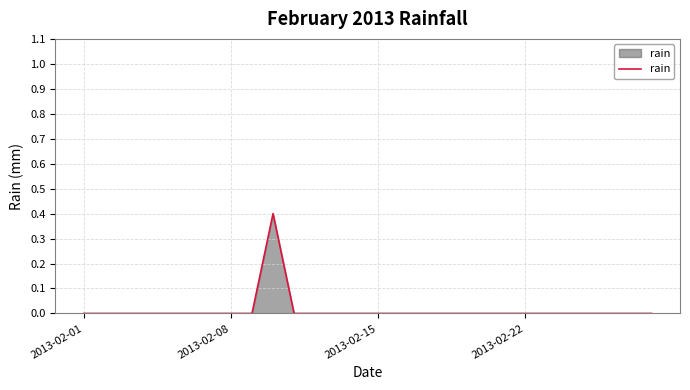

What is the difference between the maximum and second lowest values?

0.4